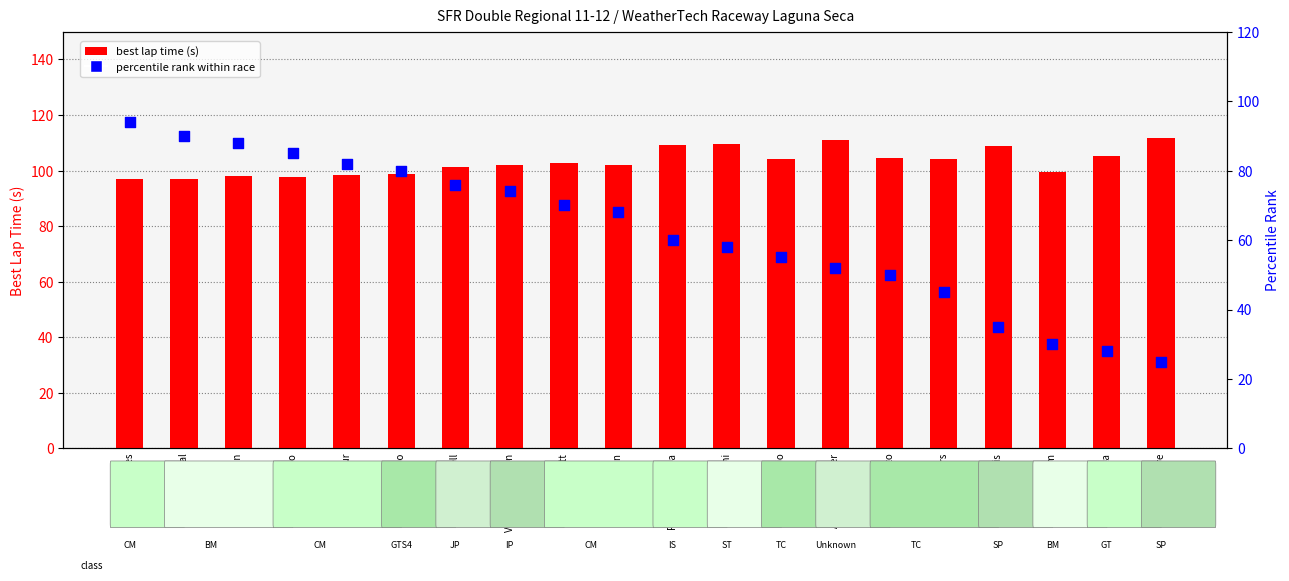

Is the value of best lap time (s) at Ralph Warren greater than the value of percentile rank within race at Andrew Gardner?

Yes